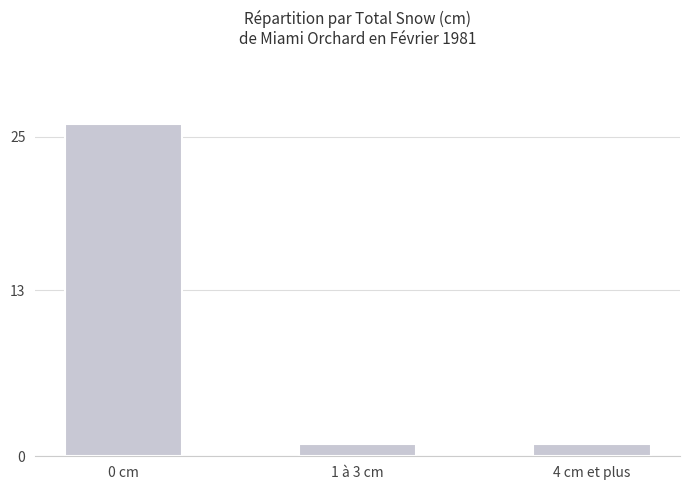

Count the number of data series in this chart.

1